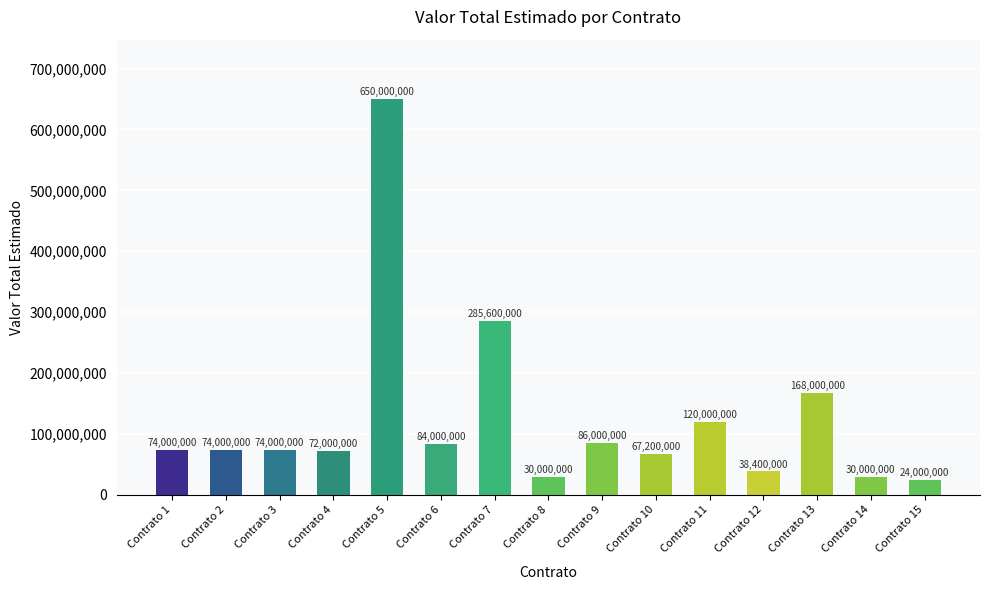

Reading left to right, what are all the values shown in this chart?

74000000	74000000	74000000	72000000	650000000	84000000	285600000	30000000	86000000	67200000	120000000	38400000	168000000	30000000	24000000